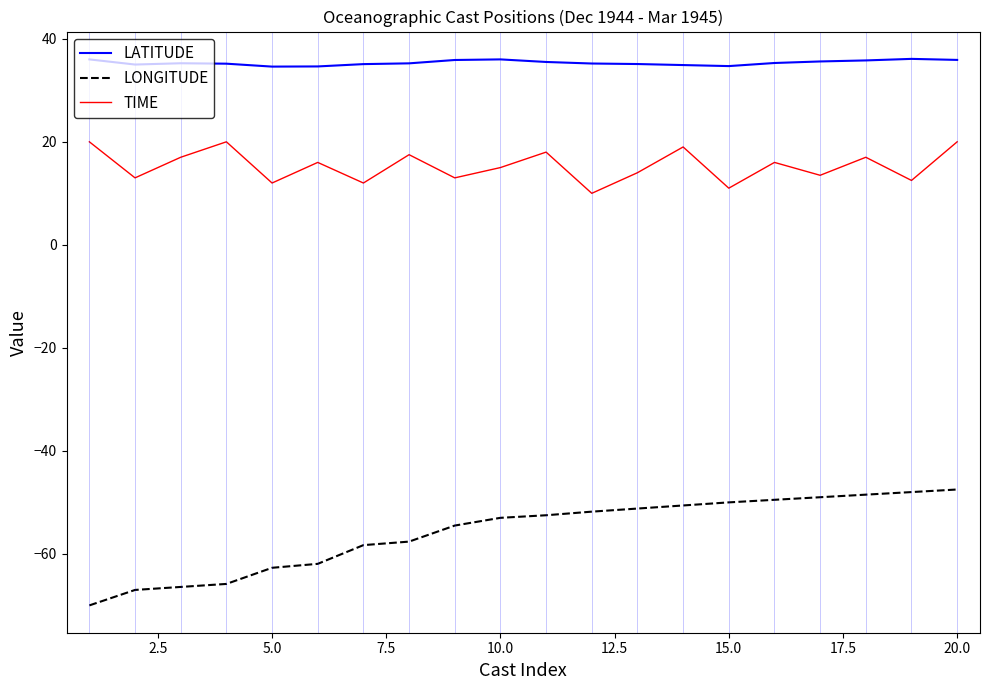

What are all the series names shown in the legend?

LATITUDE, LONGITUDE, TIME